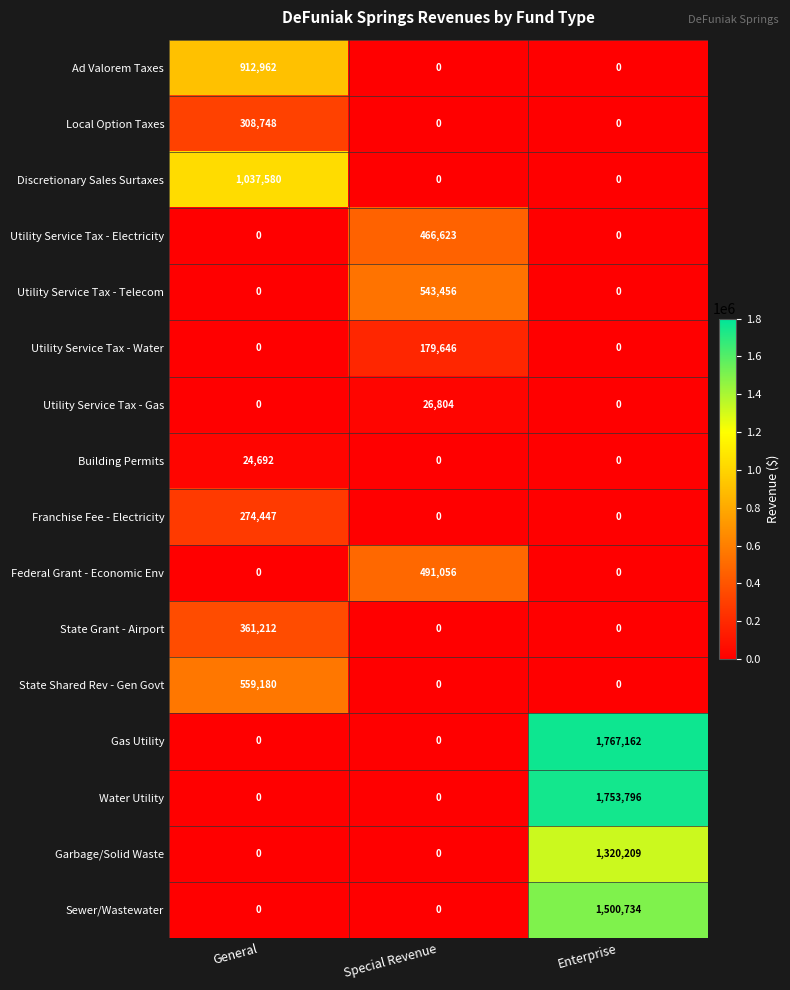

How many distinct data groups are displayed?

16